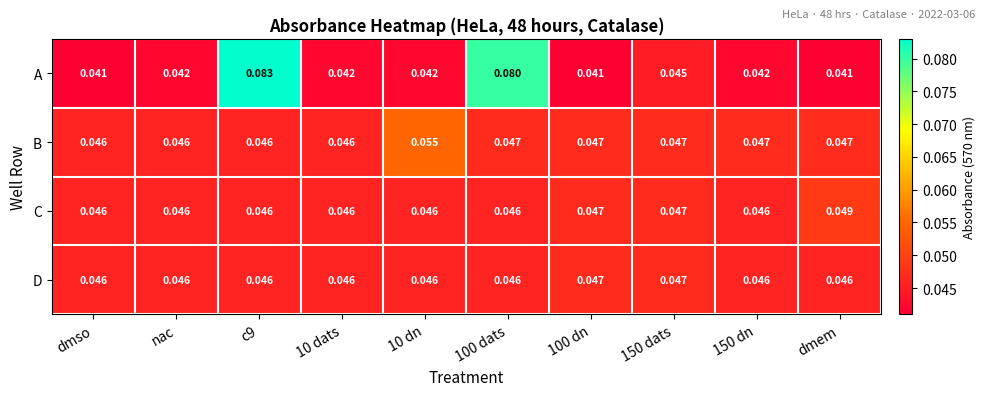

Which series has the largest total across all categories?

A